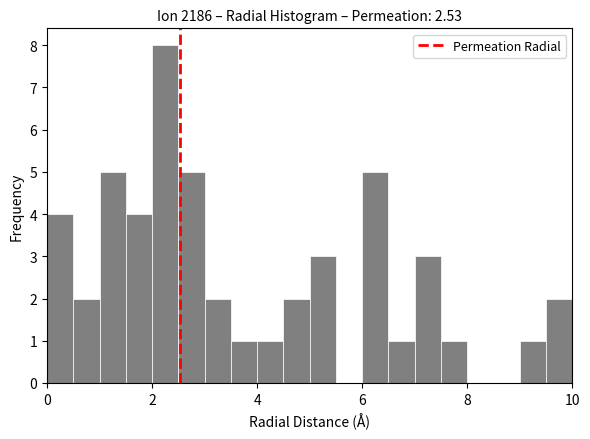

Read against the x-axis, roughly where is the centre of the tallest bar?

2.2